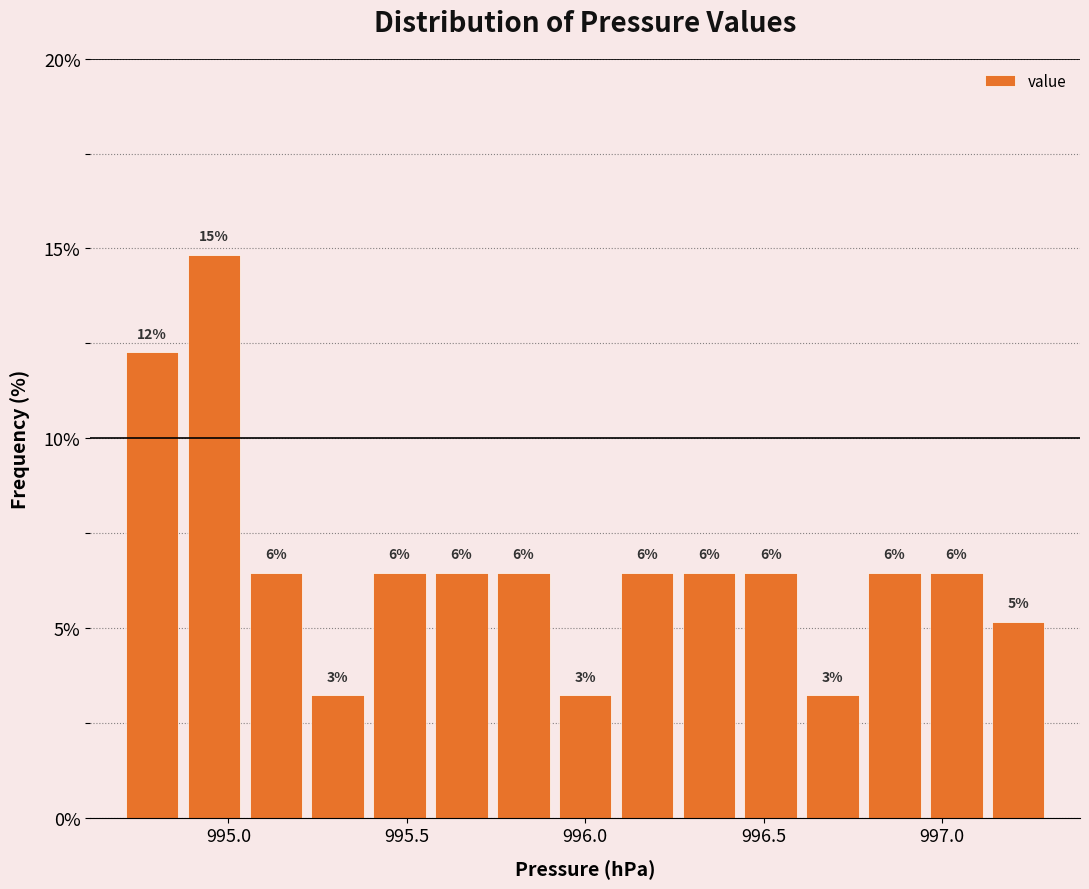

Read against the x-axis, roughly where is the centre of the tallest bar?

994.95